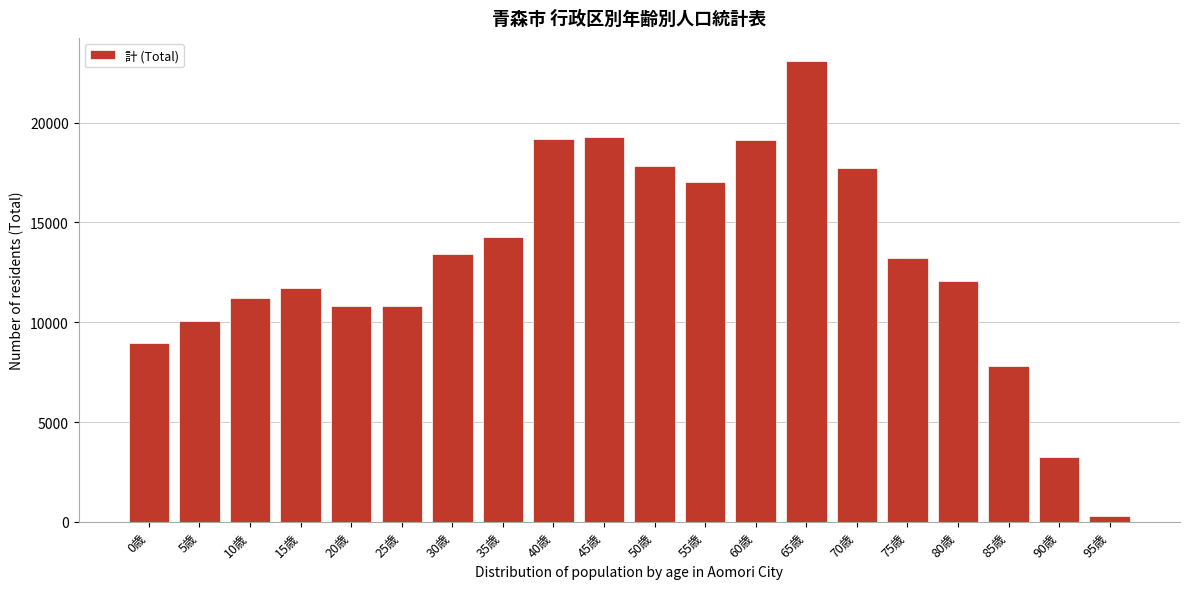

Which label corresponds to the smallest value in the chart?

95歳